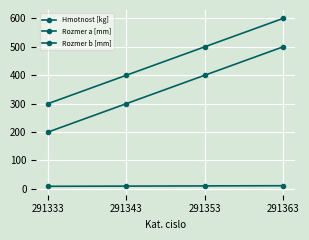

True or false: Hmotnost [kg] and Rozmer b [mm] intersect in this chart.

False